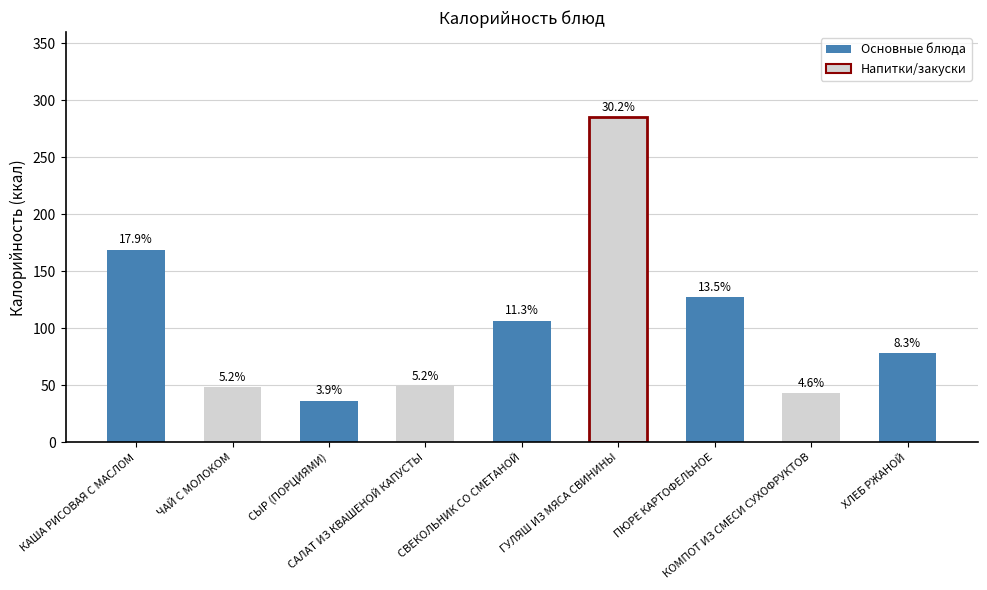

What is the average value?

104.9